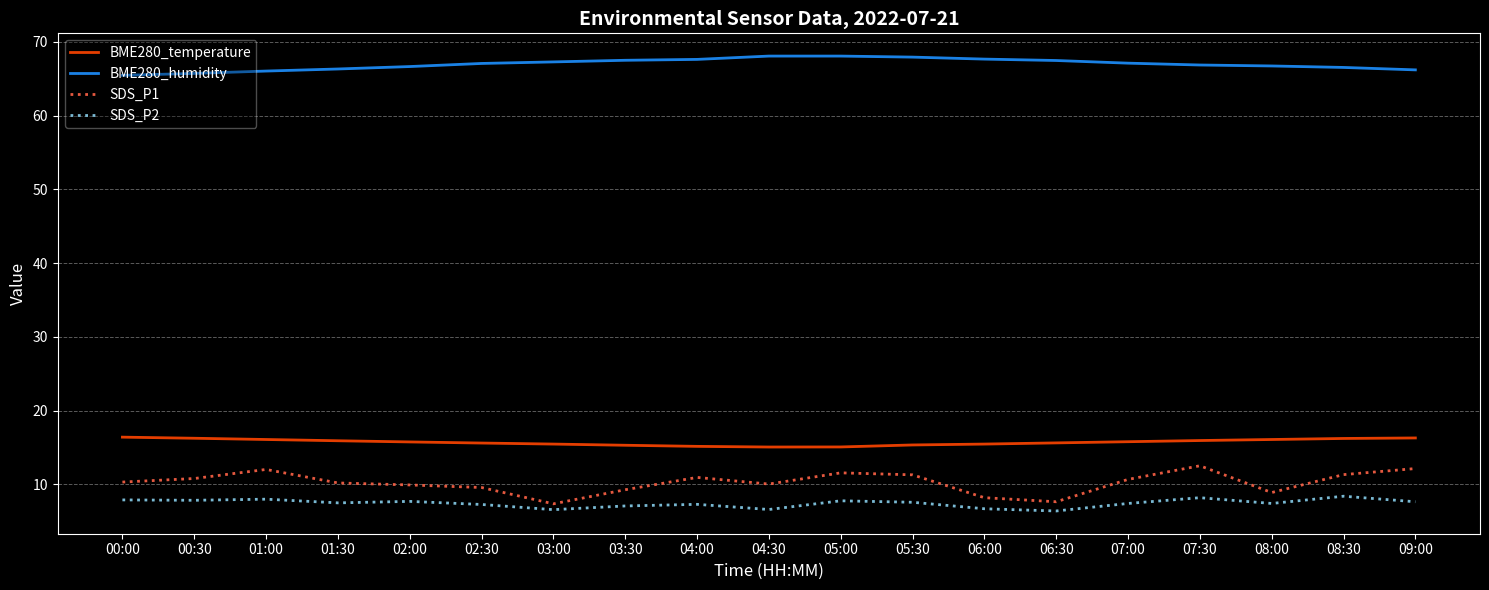

True or false: BME280_temperature and SDS_P2 intersect in this chart.

False